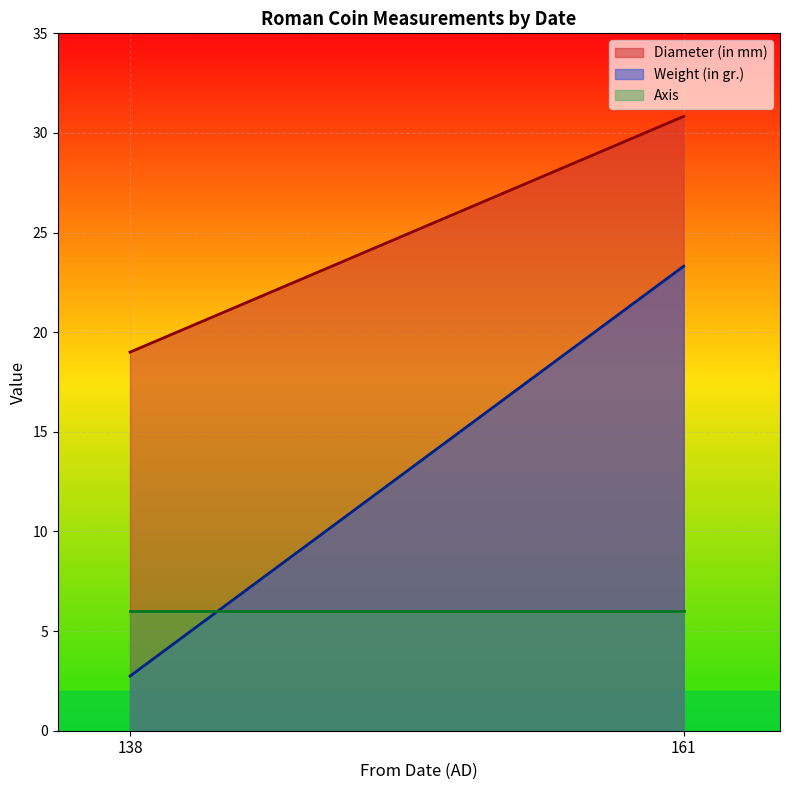

What is the spread (max minus min) of values at 161?

24.5